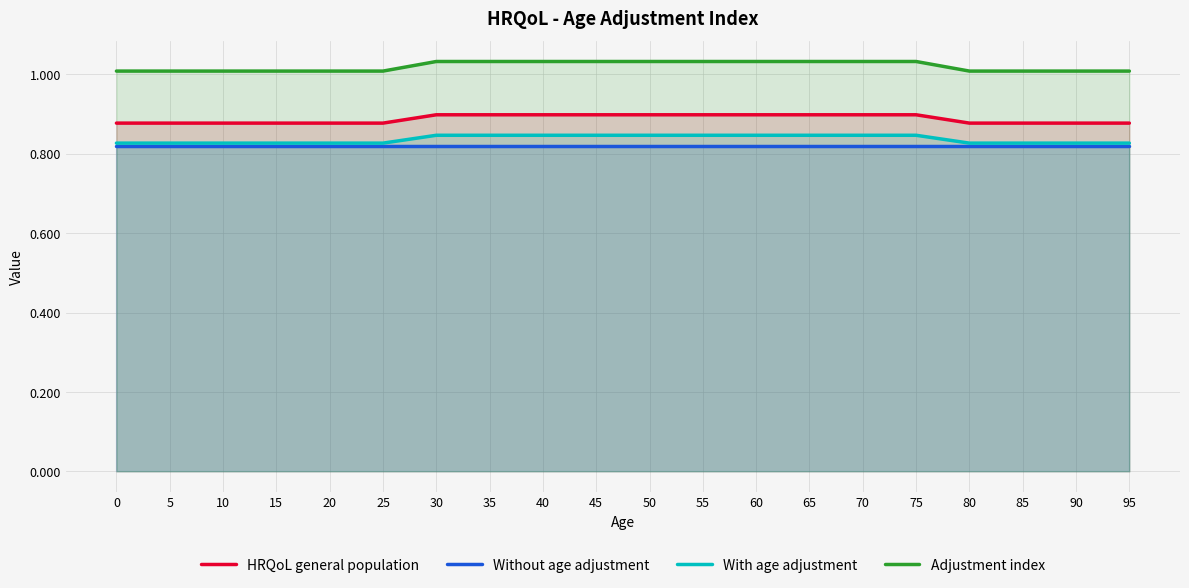

Which series has the largest total across all categories?

Adjustment index